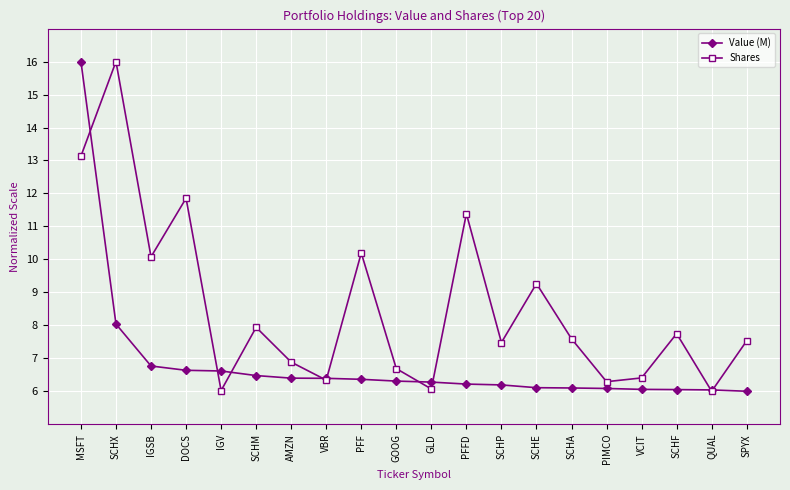

What value does the Value (M) series have at IGSB?

6.8